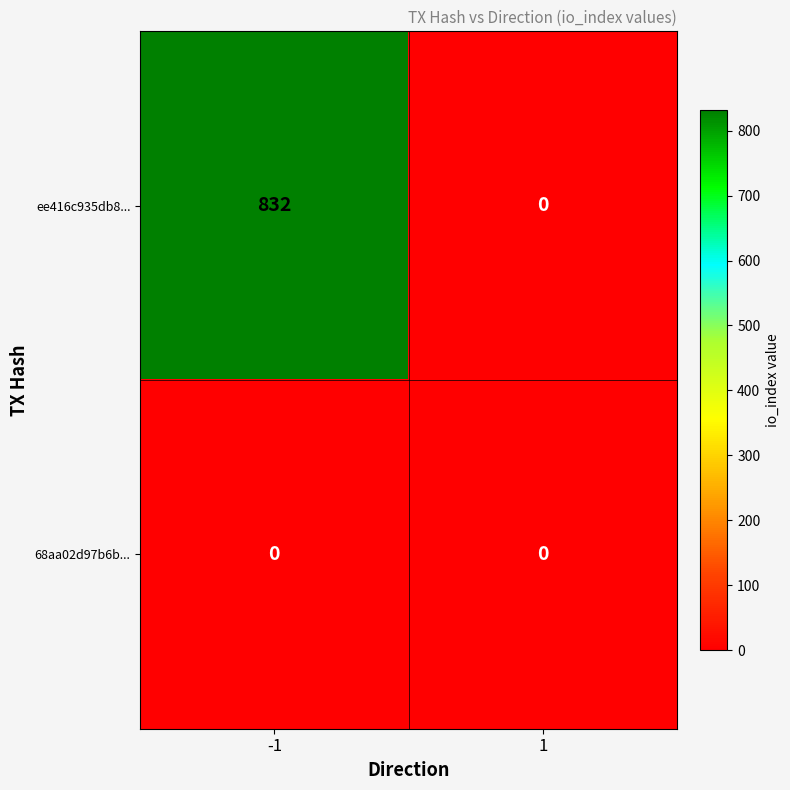

Rank the series by their average value, from lowest to highest.

68aa02d97b6b..., ee416c935db8...